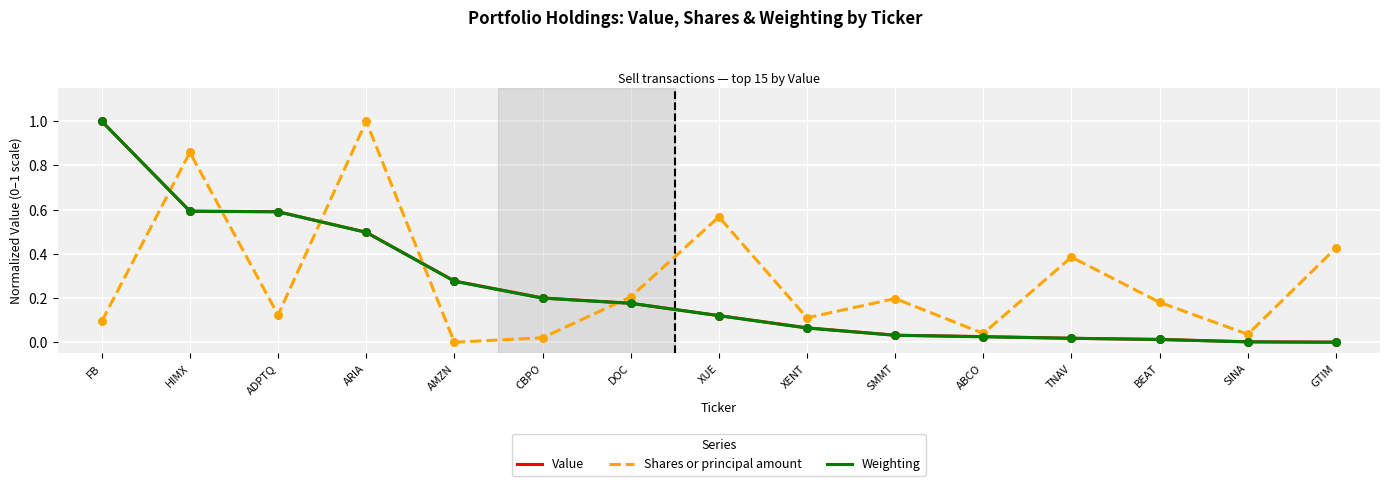

Which series has the largest total across all categories?

Shares or principal amount